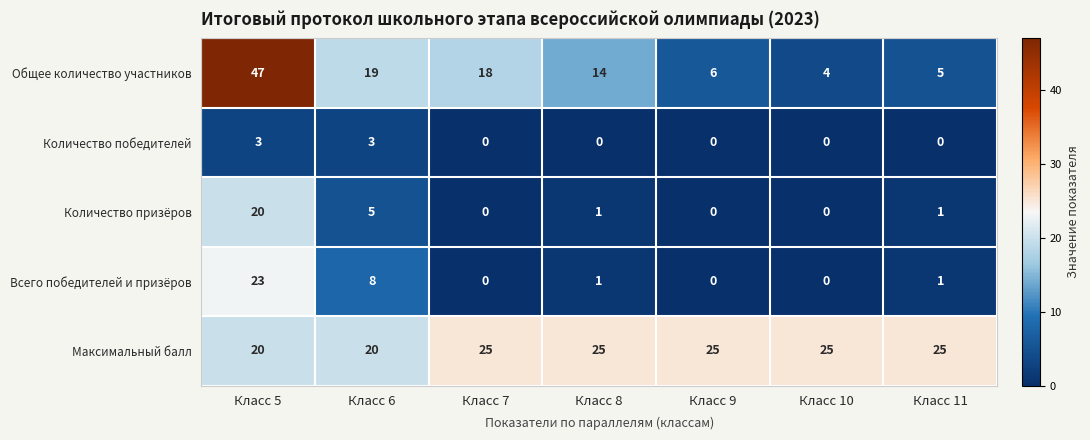

What is the difference between the maximum and minimum values in the Количество призёров series?

20